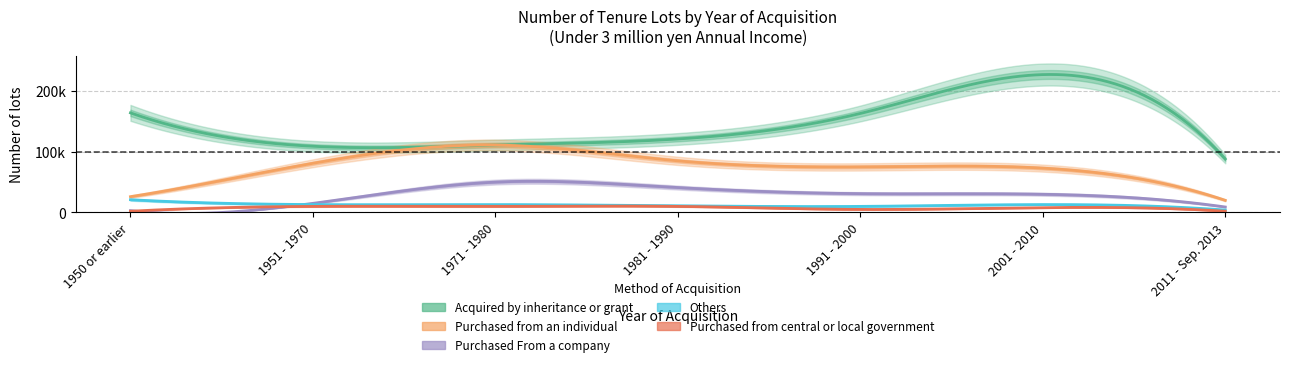

Between 1951 - 1970 and 2001 - 2010, which is larger?

2001 - 2010